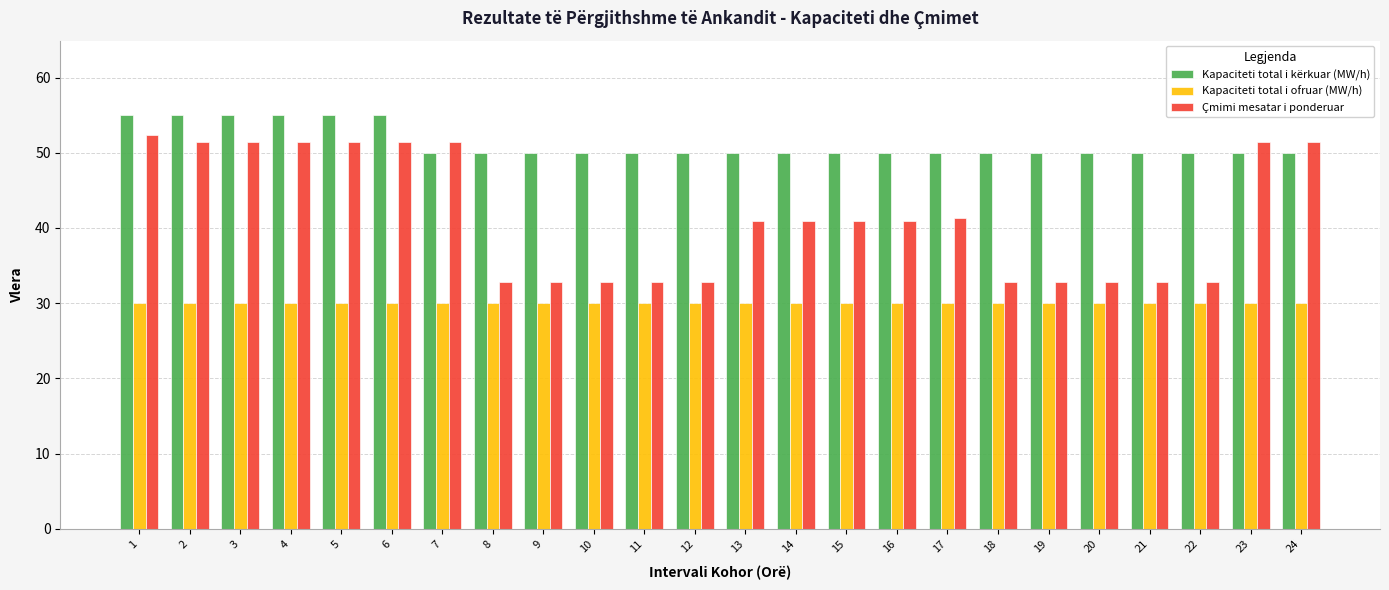

Which series changed the most between 6 and 15?

Çmimi mesatar i ponderuar